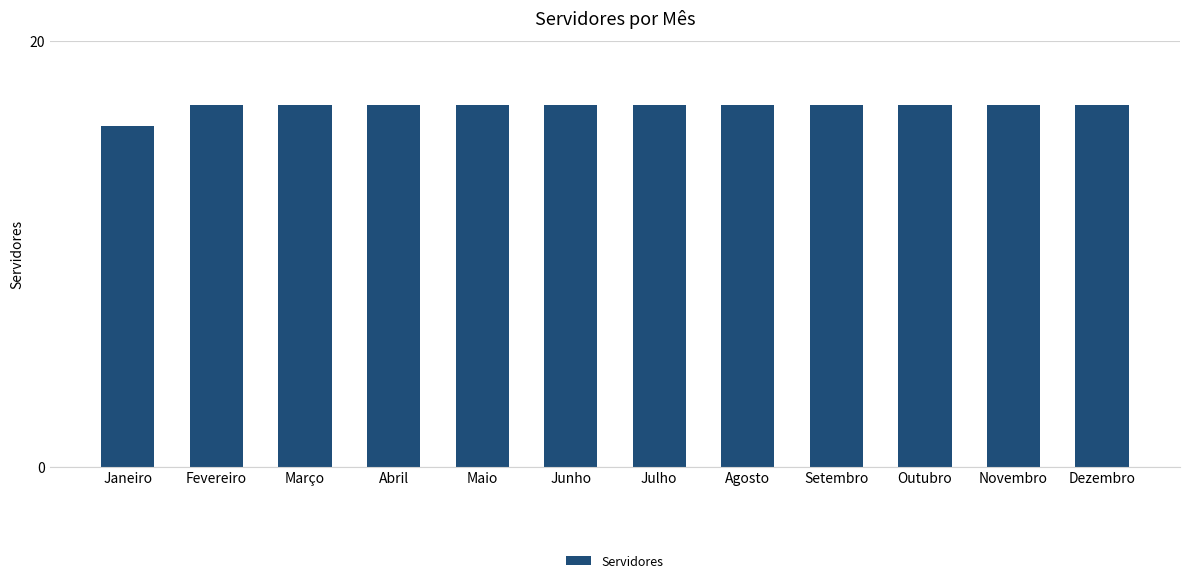

What is the greatest value displayed?

17